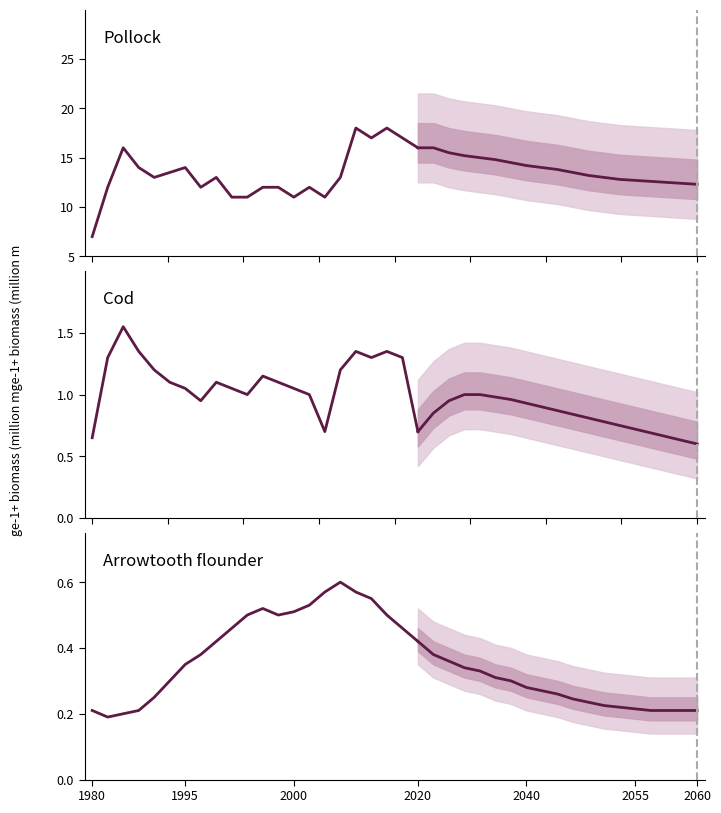

Reading left to right, extract all data points from this chart.

Pollock: 7.0	12.0	16.0	14.0	13.0	13.5	14.0	12.0	13.0	11.0	11.0	12.0	12.0	11.0	12.0	11.0	13.0	18.0	17.0	18.0	17.0	16.0
Cod: 0.7	1.3	1.6	1.4	1.2	1.1	1.1	0.9	1.1	1.1	1.0	1.1	1.1	1.1	1.0	0.7	1.2	1.4	1.3	1.4	1.3	0.7
Arrowtooth flounder: 0.2	0.2	0.2	0.2	0.2	0.3	0.3	0.4	0.4	0.5	0.5	0.5	0.5	0.5	0.5	0.6	0.6	0.6	0.6	0.5	0.5	0.4